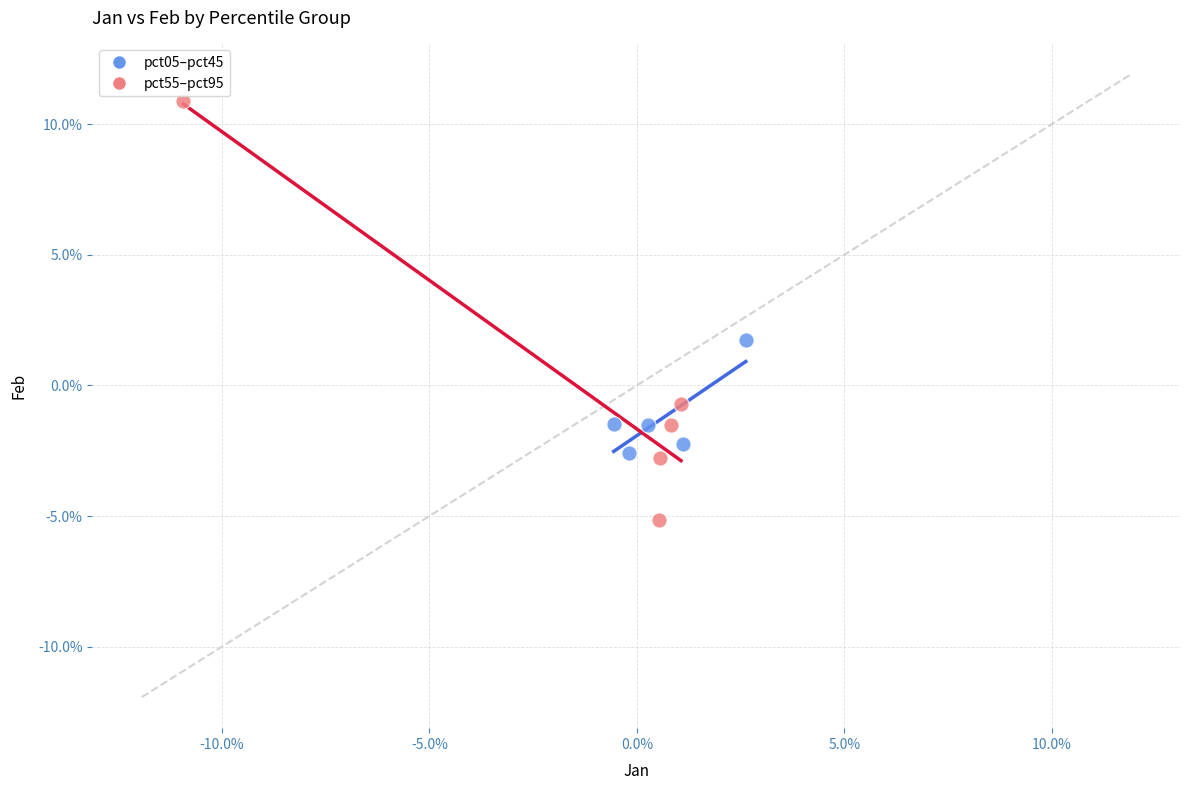

What are all the series names shown in the legend?

pct05–pct45, pct55–pct95